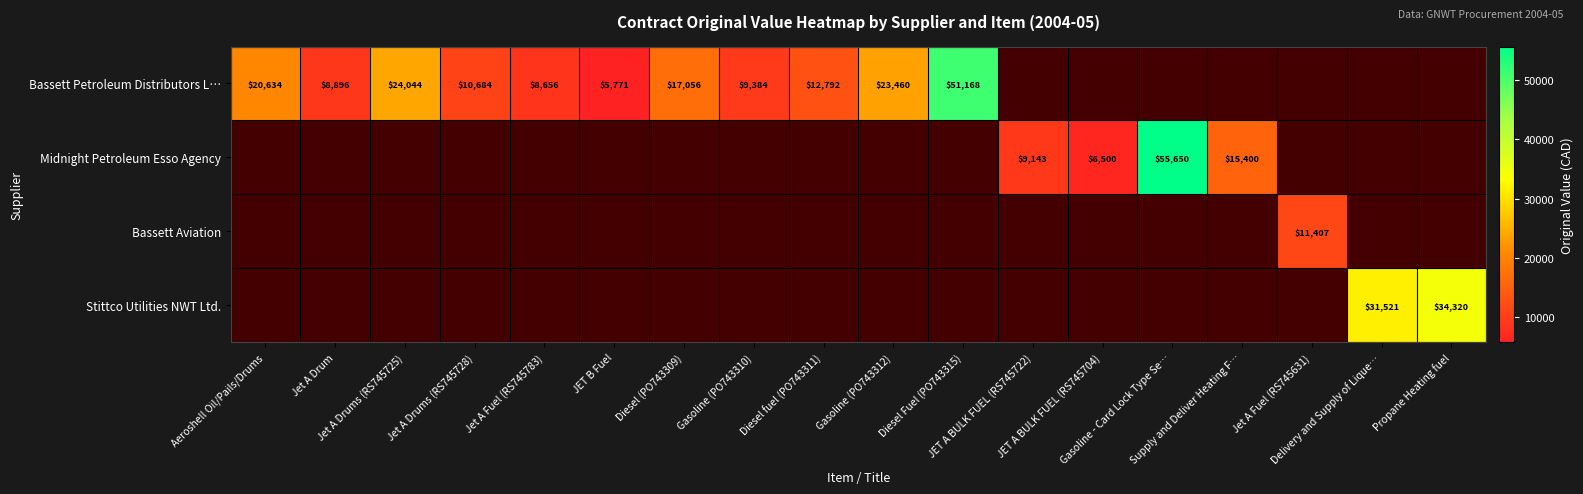

How many data points does each series have?

18